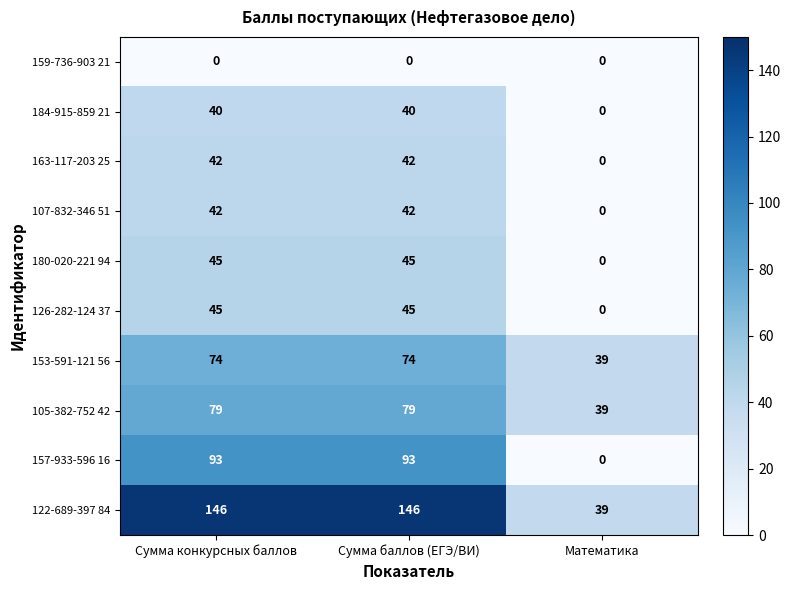

At how many categories does at least one series exceed 45?

2